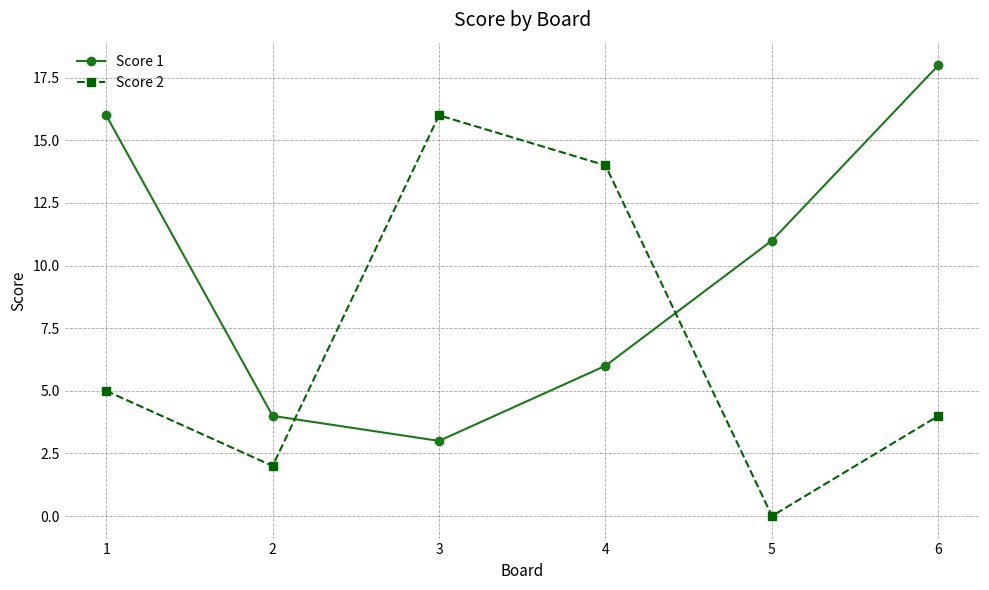

Reading right to left, extract all data points from this chart.

Score 1: 6=18	5=11	4=6	3=3	2=4	1=16
Score 2: 6=4	5=0	4=14	3=16	2=2	1=5